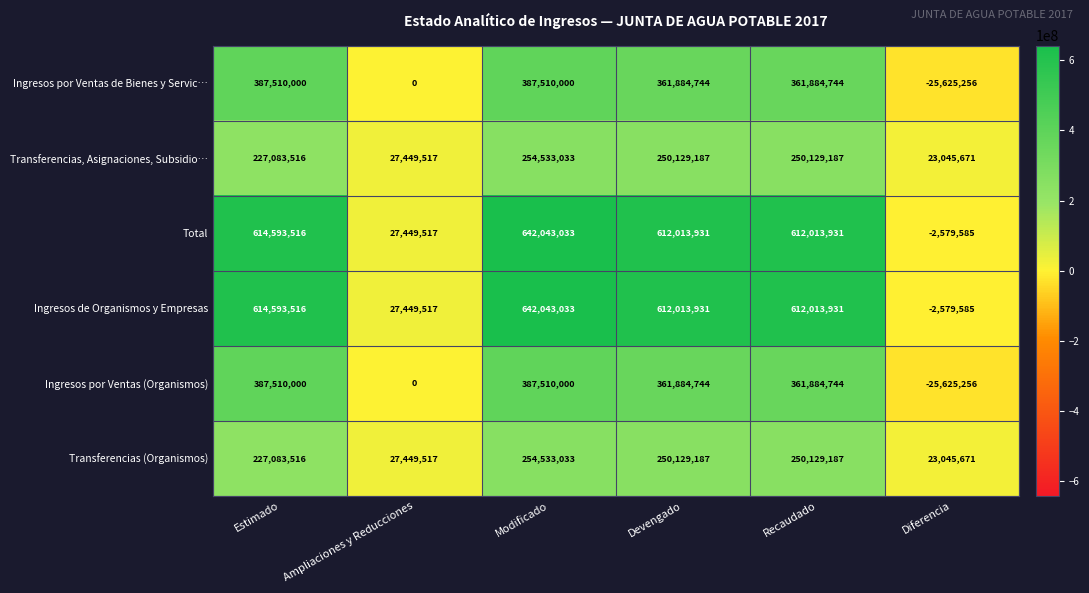

True or false: Transferencias, Asignaciones, Subsidio… has a value of 166641528 at Recaudado.

False